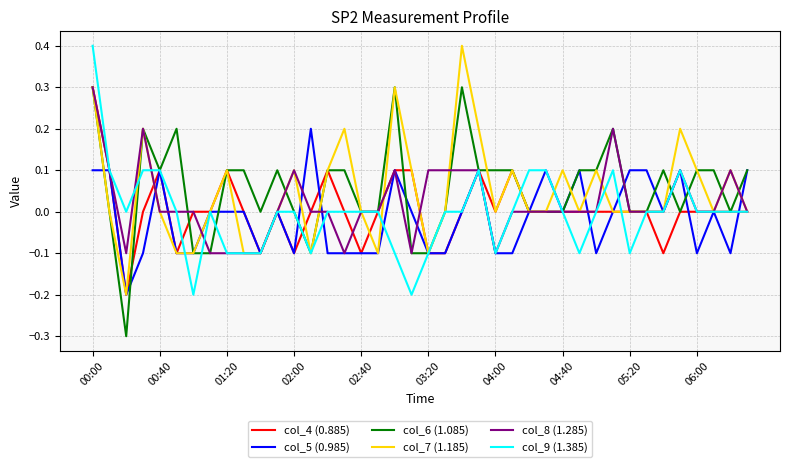

What is the greatest value displayed?

0.4